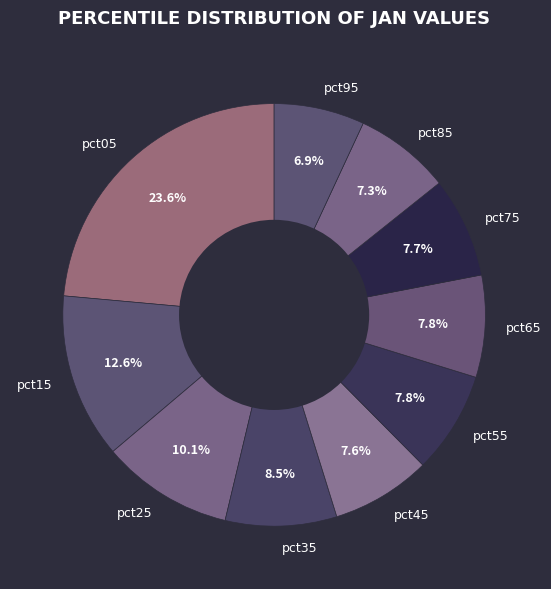

Does pct45 represent more than half of the total?

No